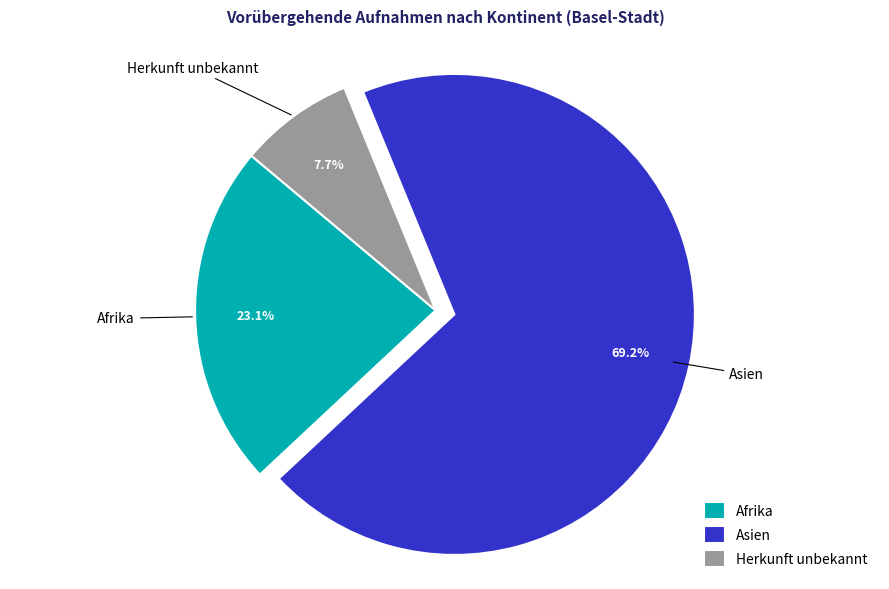

How many segments does this pie chart have?

3